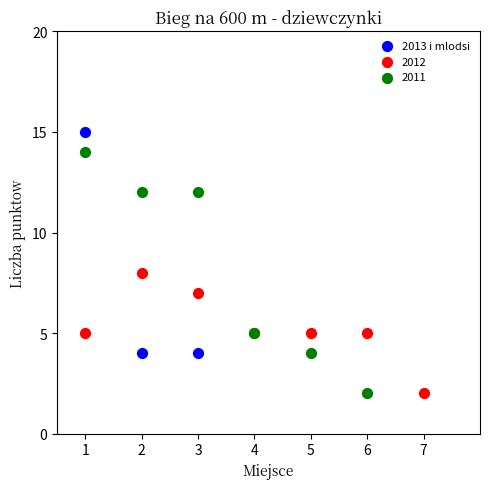

Which series reaches the maximum Y coordinate?

2013 i mlodsi